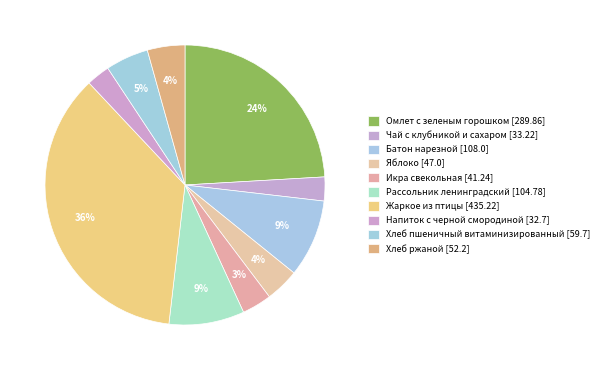

To the nearest percent, what is the difference between the Яблоко and Хлеб пшеничный витаминизированный slice percentages?

1%